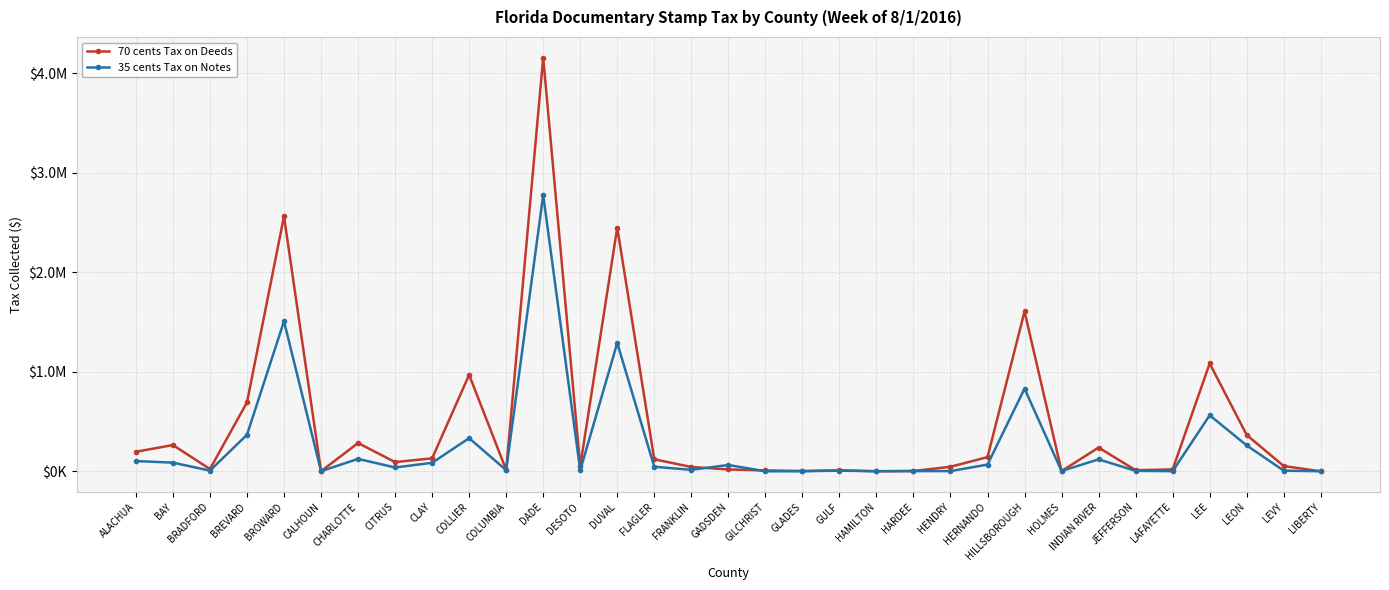

Reading right to left, transcribe all the data shown in this chart.

70 cents Tax on Deeds: 403.9	52922.8	365335.6	1084021.4	19477.5	11281.9	238929.6	2049.6	1606572.1	142771.3	45586.8	3299.8	604.1	10031.0	3063.9	9177.7	18708.2	43685.6	120803.2	2449777.4	49816.2	4157661.0	14248.5	969588.2	130579.4	92879.5	284295.2	1097.6	2562709.1	692567.4	22670.2	263960.9	196665.0
35 cents Tax on Notes: 615.0	6644.8	260334.2	562801.8	1508.5	4627.0	120429.4	2949.4	831086.2	67618.2	2335.2	2117.8	1235.5	6551.3	980.0	331.1	63666.8	15092.0	45820.2	1290640.8	9641.1	2777049.5	11747.0	333215.4	85581.6	38509.4	124838.0	1680.3	1508158.1	366909.2	7270.9	87181.1	103232.5